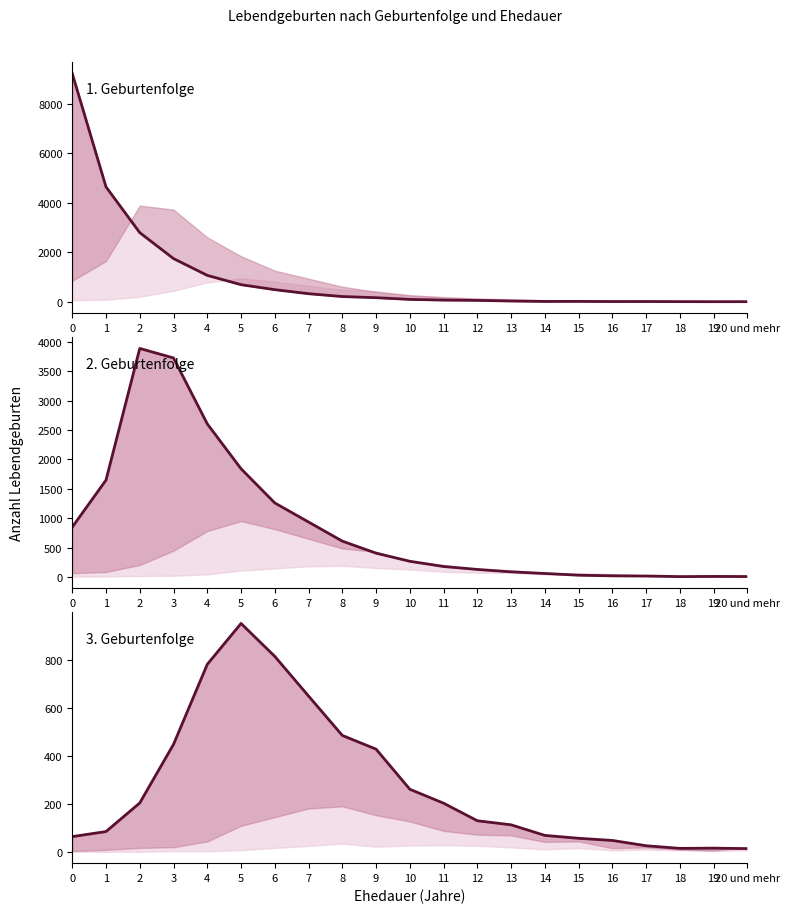

At which label does 3. Geburtenfolge reach its minimum?

20 und mehr